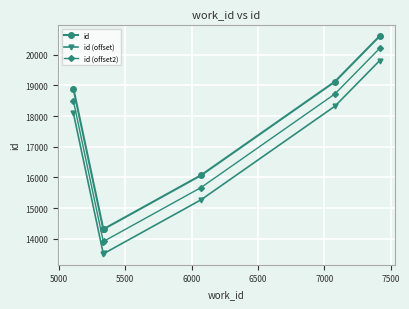

True or false: id and id (offset2) intersect in this chart.

False